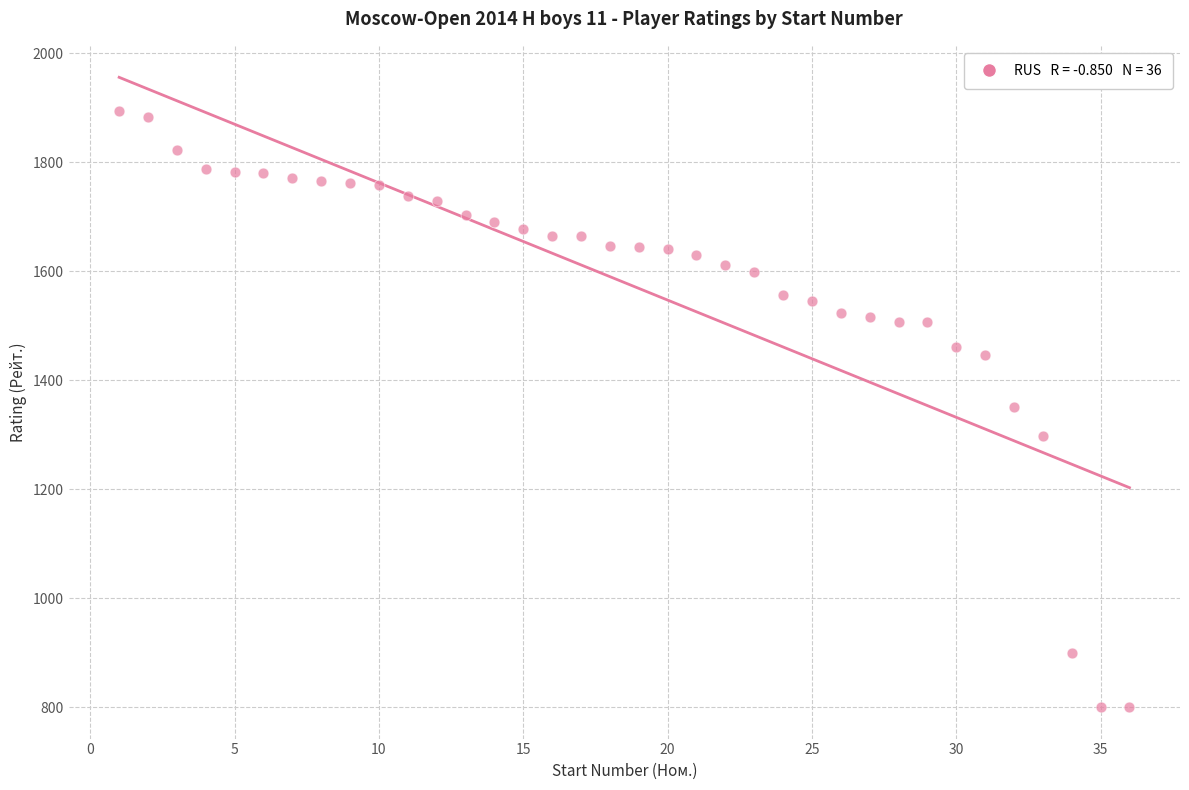

What is the range of X values (max minus min)?

35